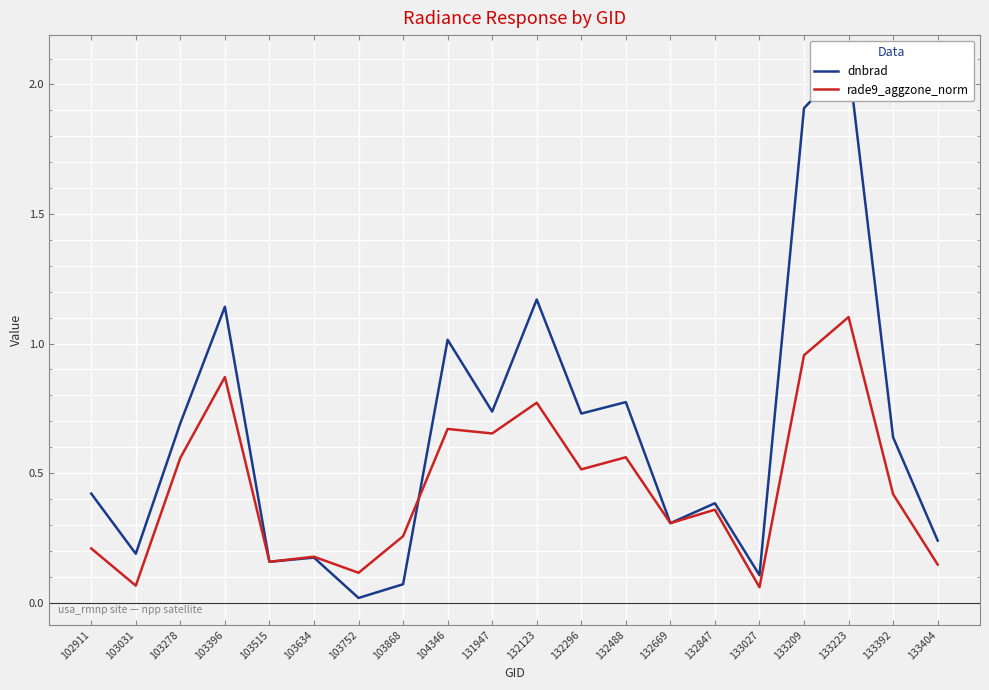

Is the value of dnbrad at 132296 greater than the value of rade9_aggzone_norm at 132488?

Yes